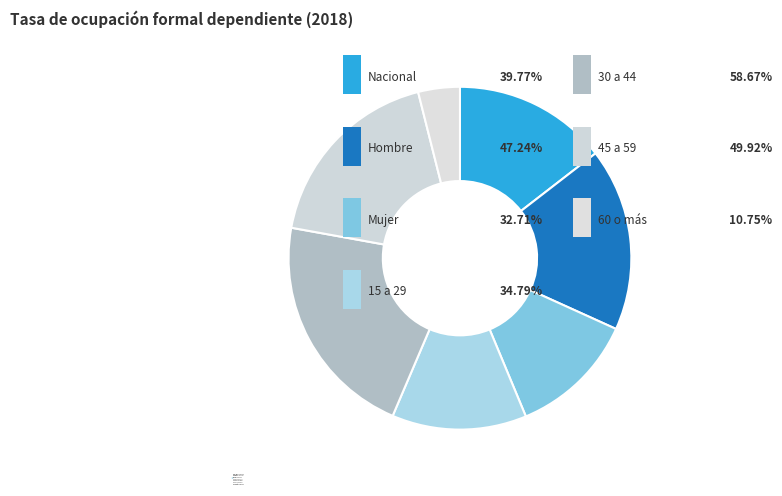

How many slices are in this pie chart?

7